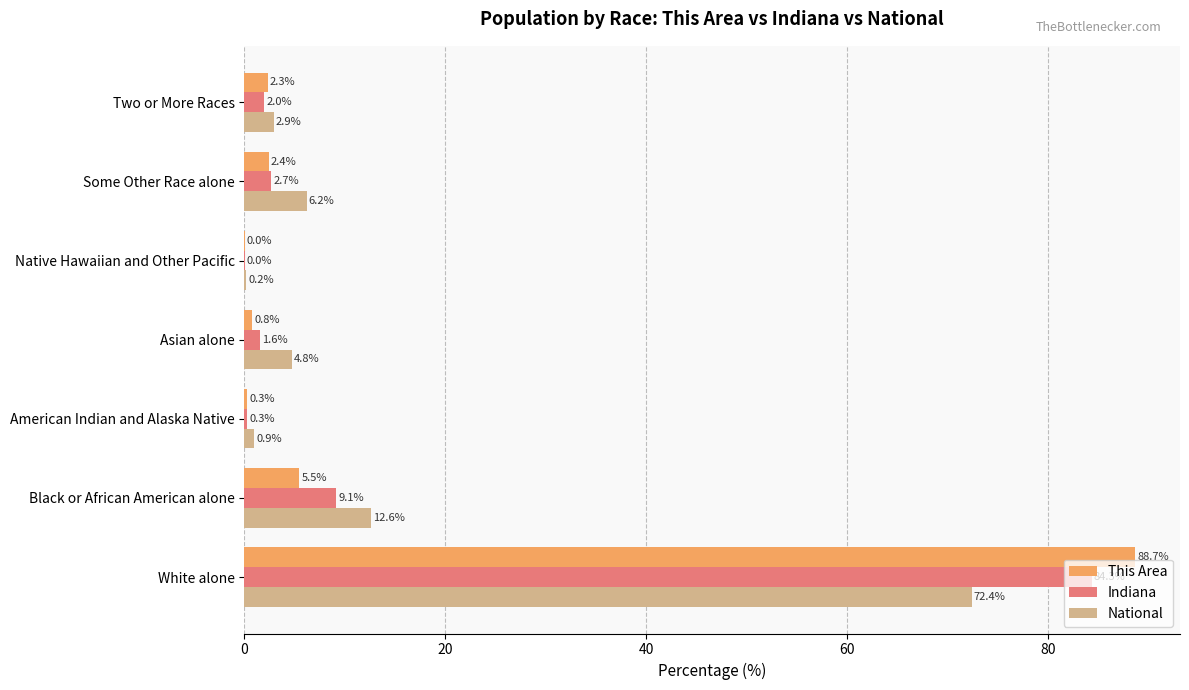

True or false: Indiana has a value of 84.3 at White alone.

True